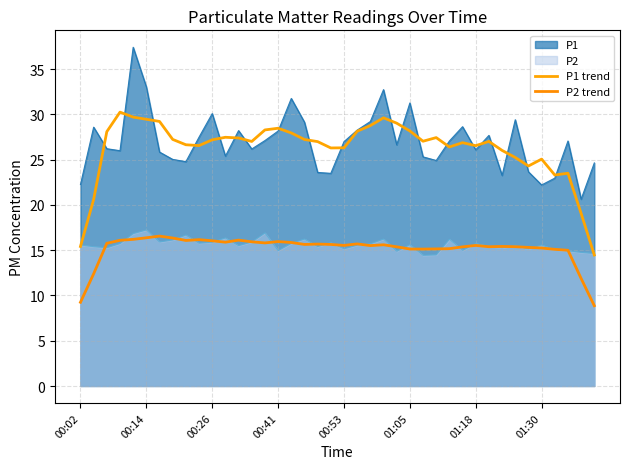

What is the maximum value for P1 trend?

30.2